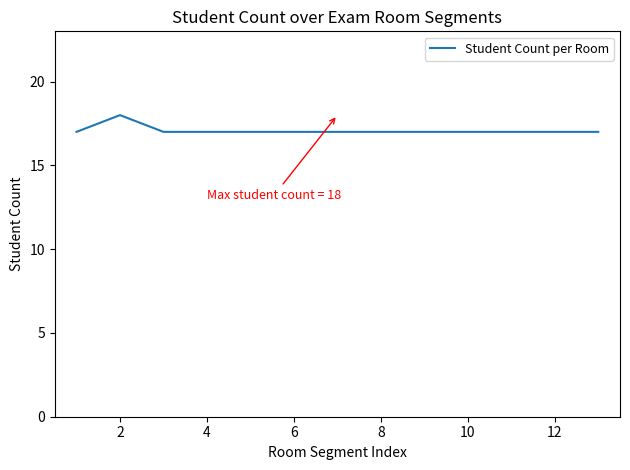

What is the smallest value displayed?

17